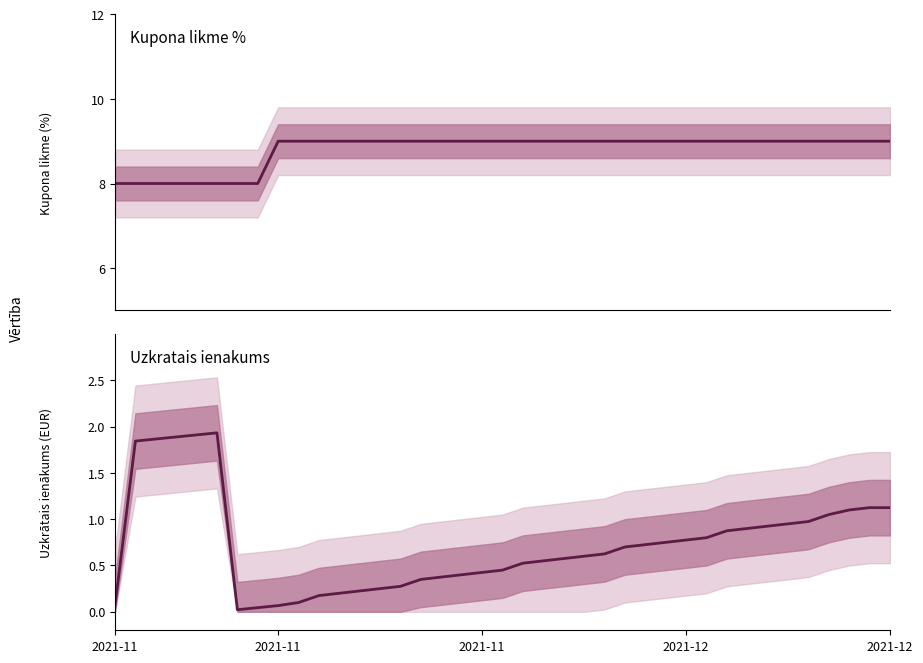

List the series in order of their peak value, highest first.

Kupona likme %, Uzkratais ienakums